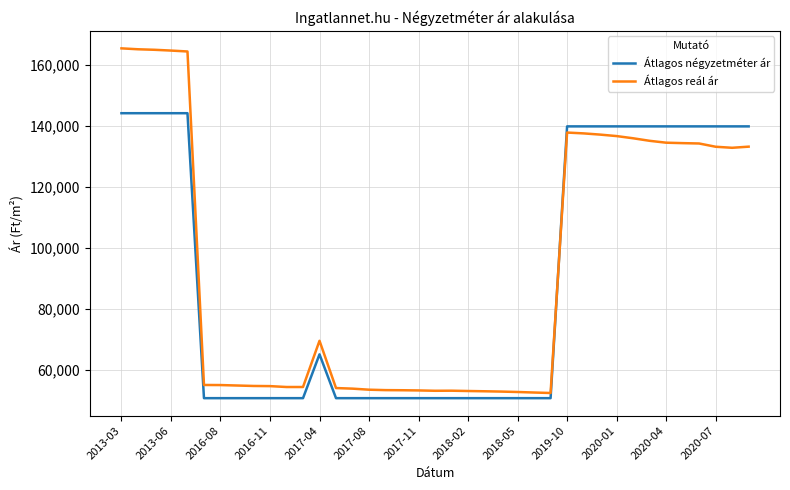

True or false: Átlagos négyzetméter ár and Átlagos reál ár cross at least once.

True